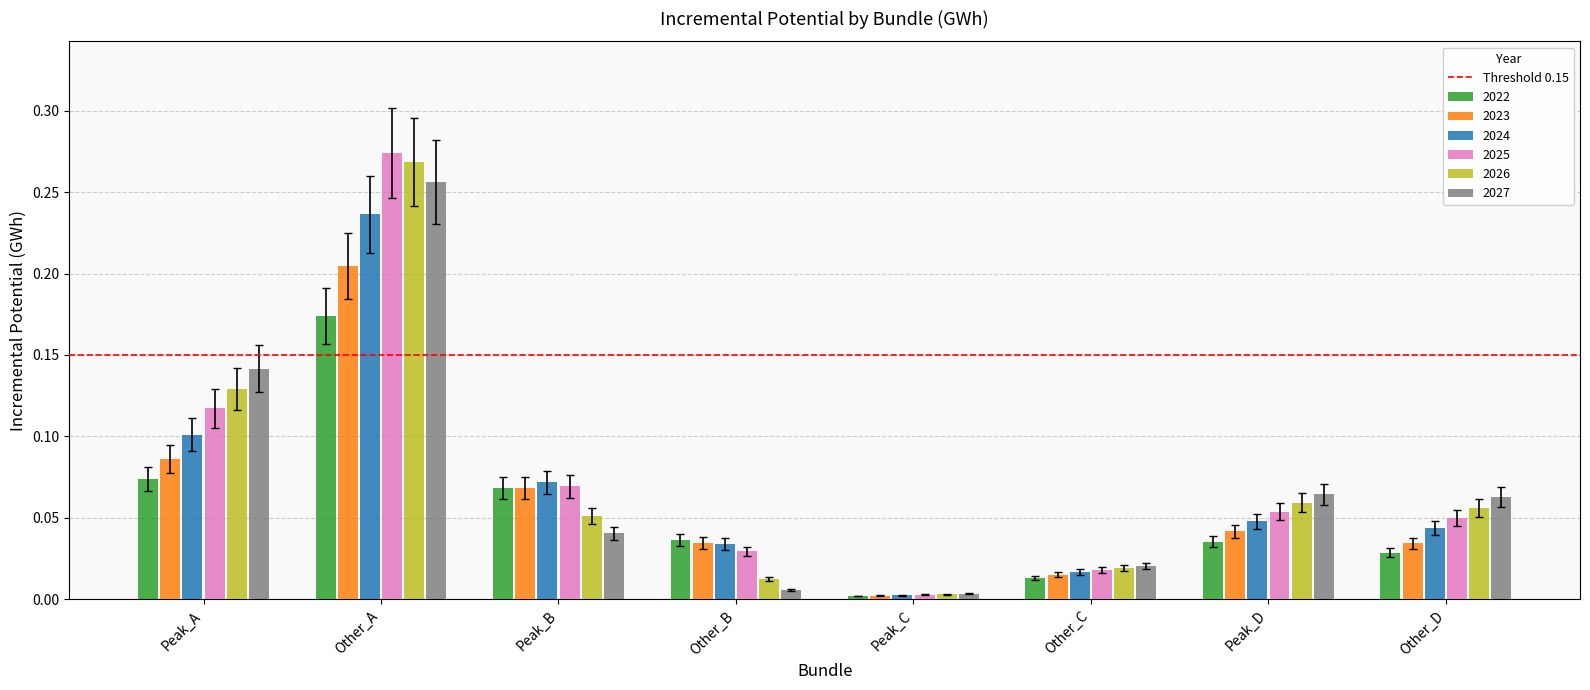

Which series has the largest range (max minus min)?

2025